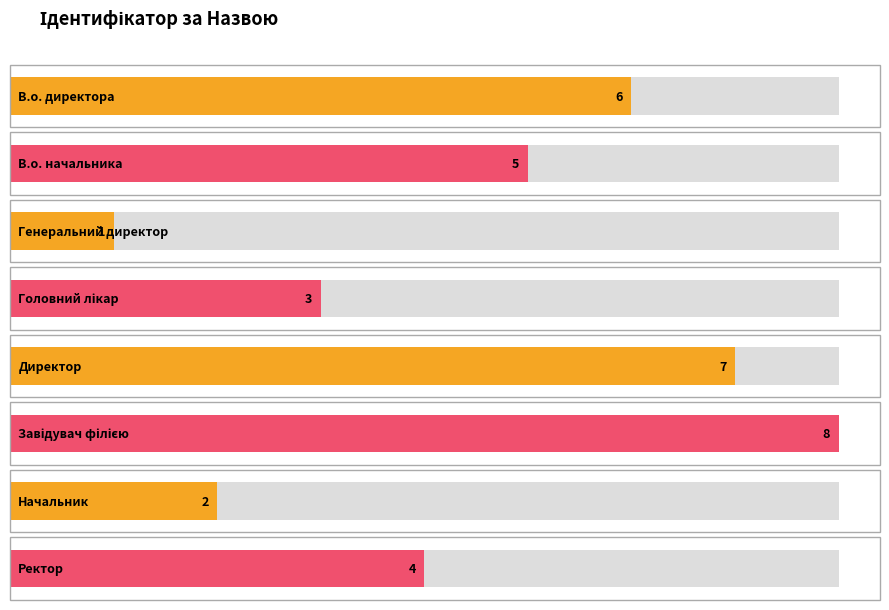

What is the label of the 2nd bar from the right?

Начальник